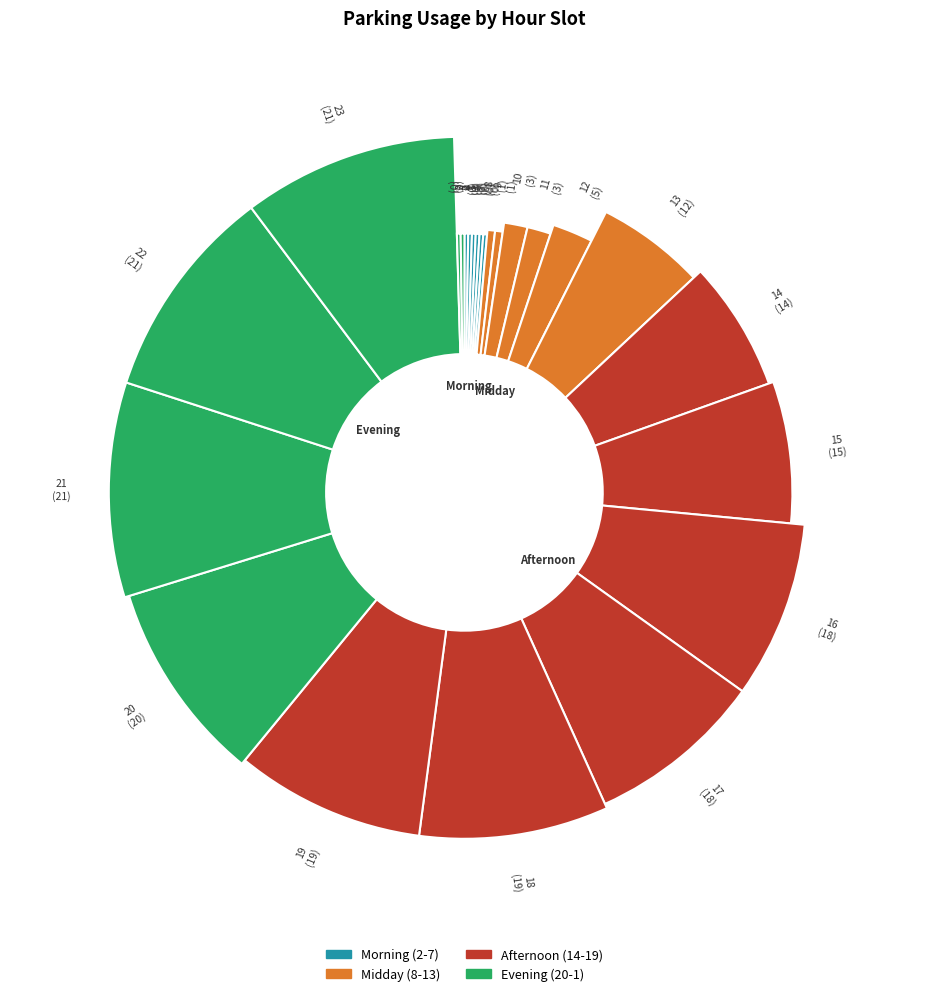

Does any single category account for the majority?

No